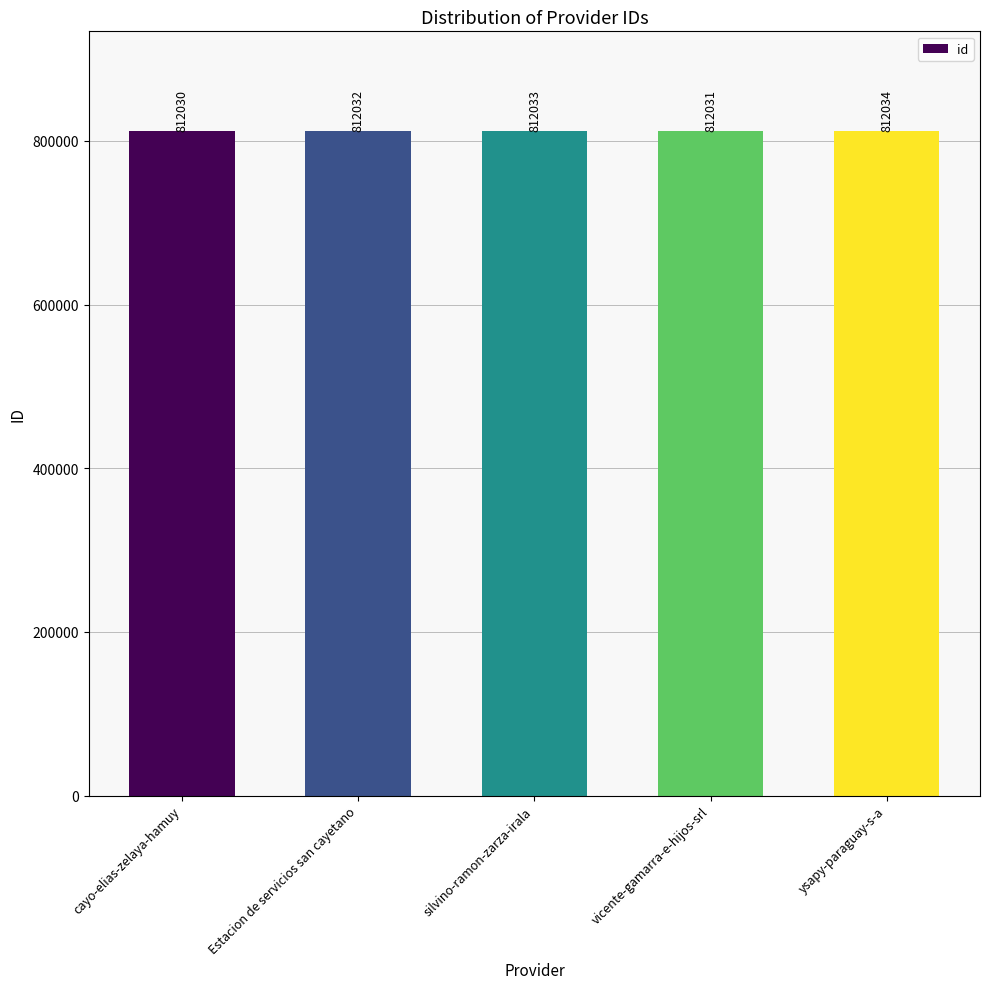

What position from the left is cayo-elias-zelaya-hamuy?

1